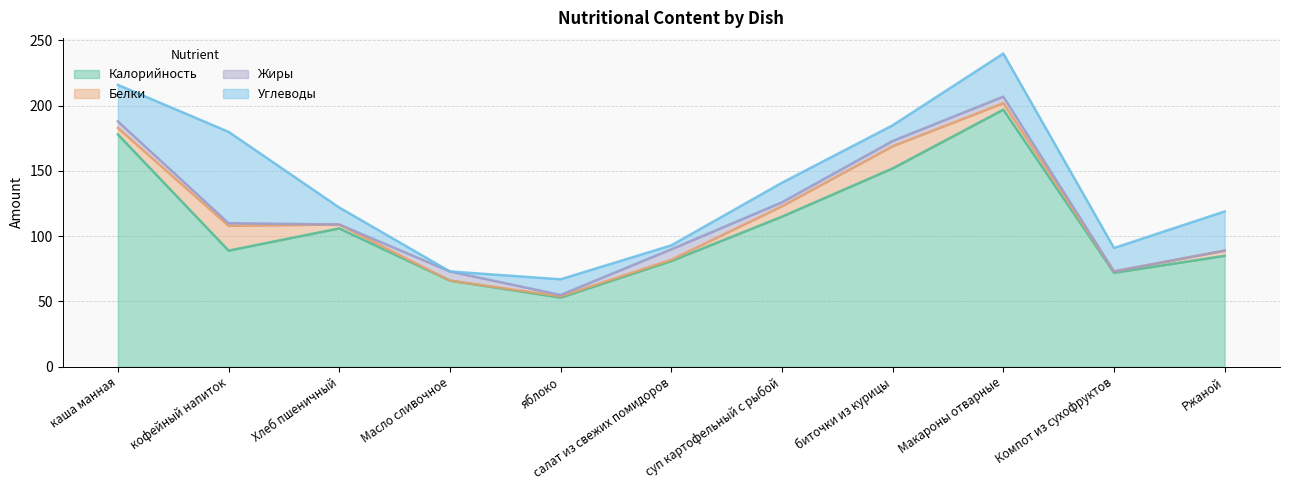

At which category is the sum across all series the highest?

Макароны отварные